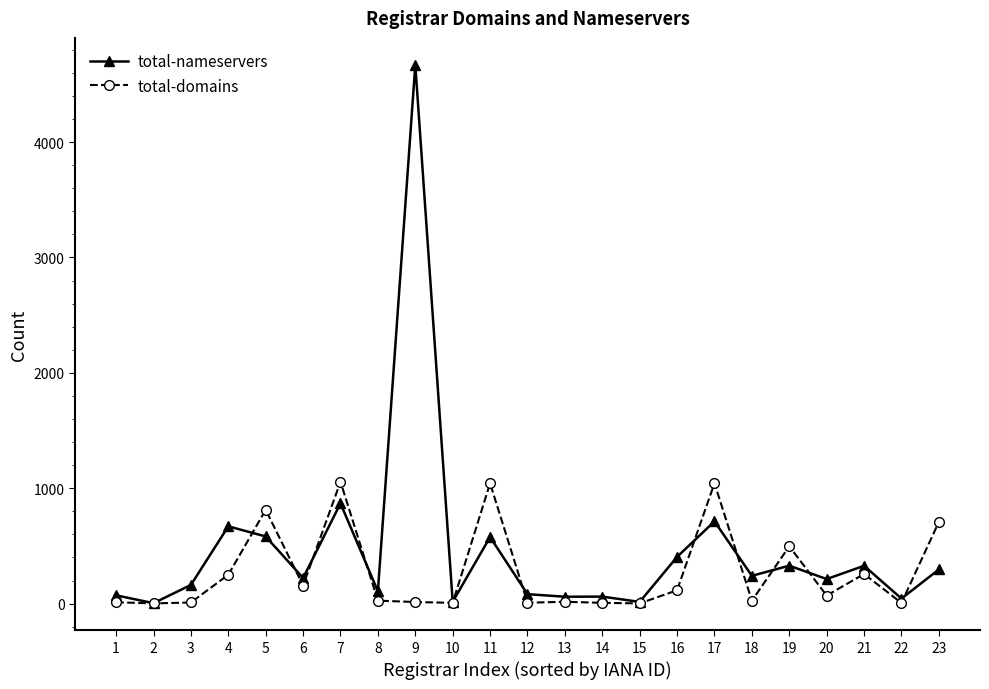

Read the total-domains value at 4.

250